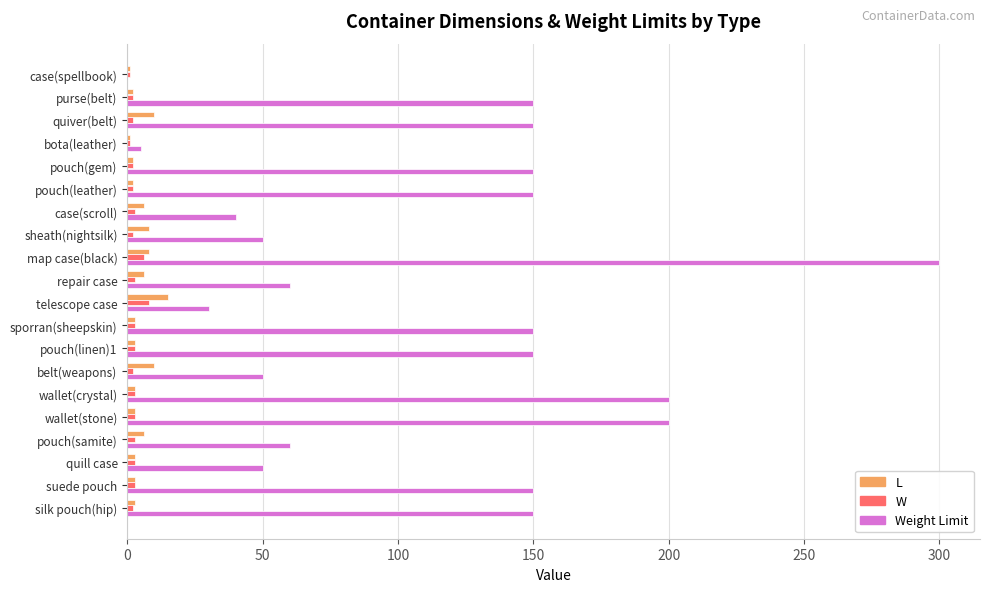

True or false: Weight Limit has a value of 44 at purse(belt).

False